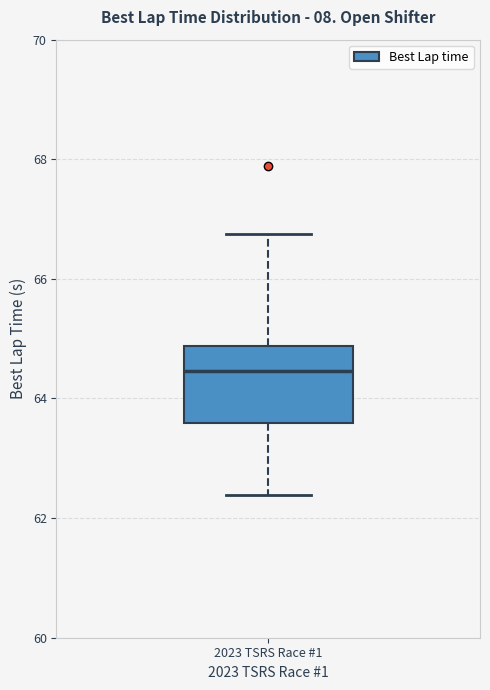

Read this box plot against the y-axis: the position of the median line, the range covered by the box, and the ends of both whiskers. The values are not printed on the chart, so give them approximately, as read against the axis.

median 64.4, box 63.6 to 64.8, whiskers 62.4 to 66.8